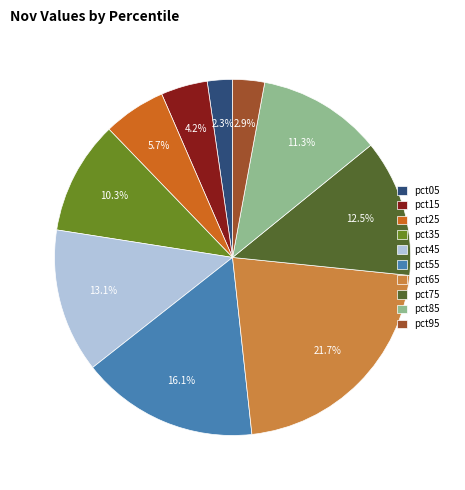

How many slices are in this pie chart?

10